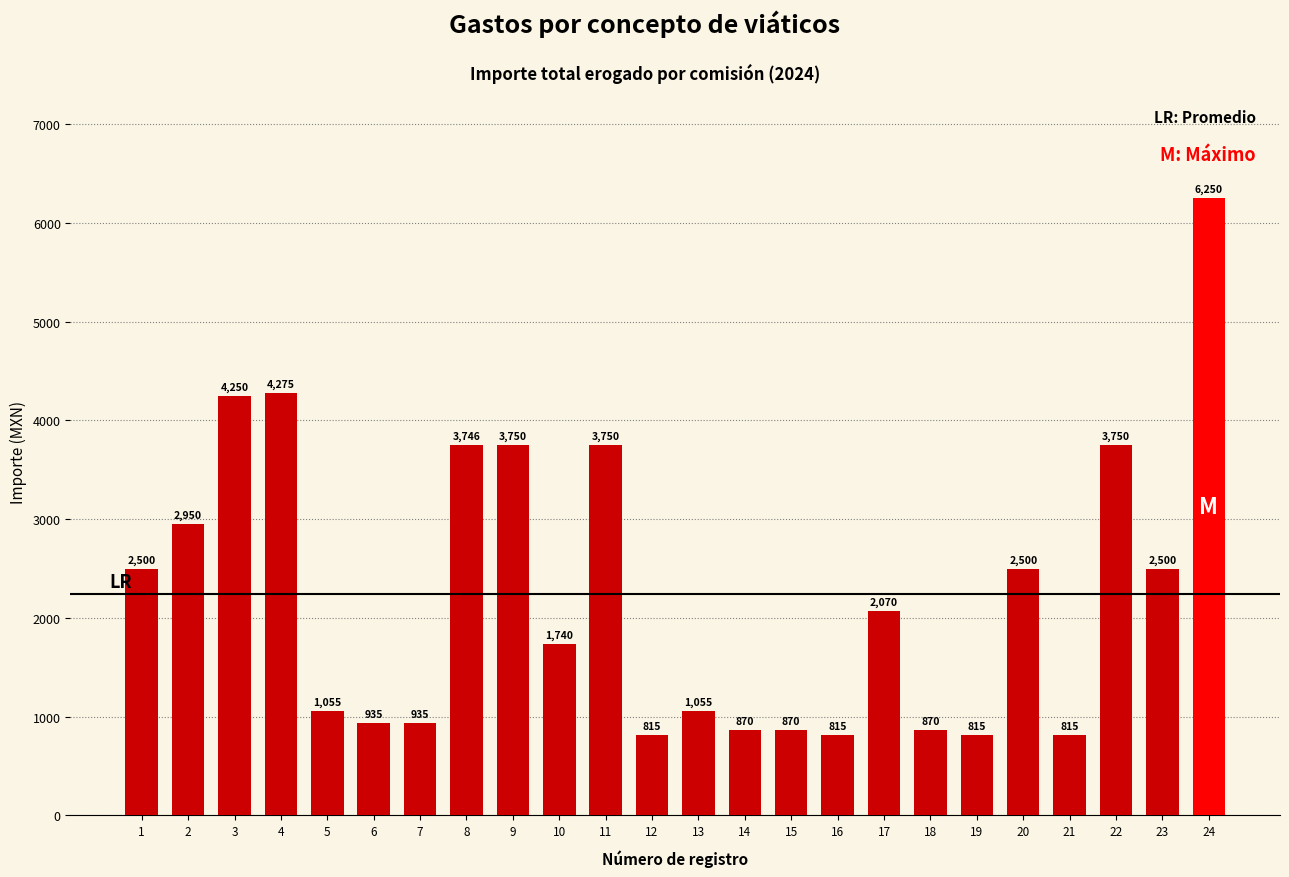

Reading left to right, transcribe all the data shown in this chart.

1=2500	2=2950	3=4250	4=4275	5=1055	6=935	7=935	8=3746	9=3750	10=1740	11=3750	12=815	13=1055	14=870	15=870	16=815	17=2070	18=870	19=815	20=2500	21=815	22=3750	23=2500	24=6250